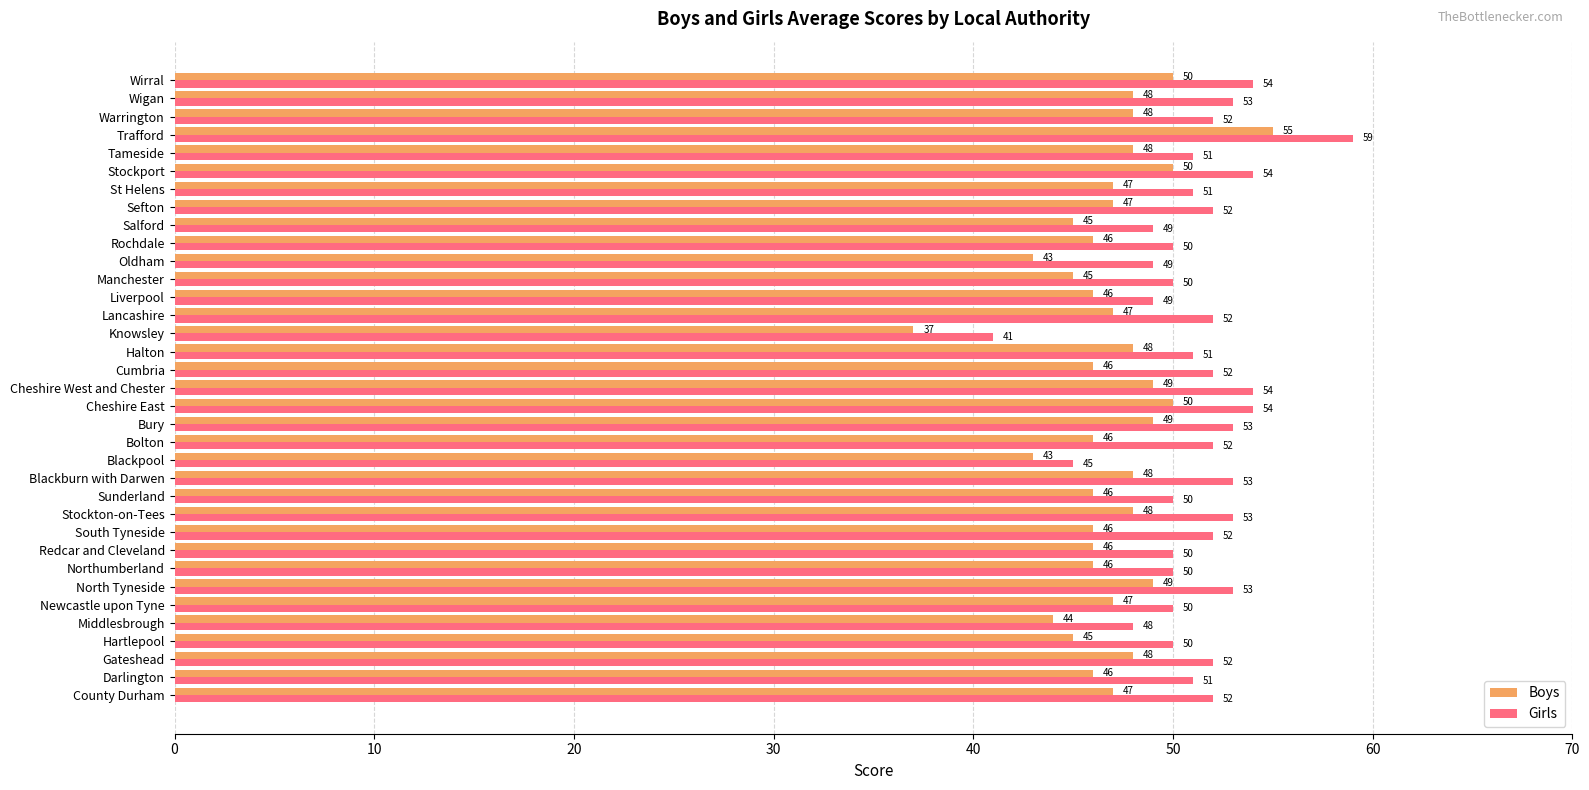

What is the average value of the Girls series?

51